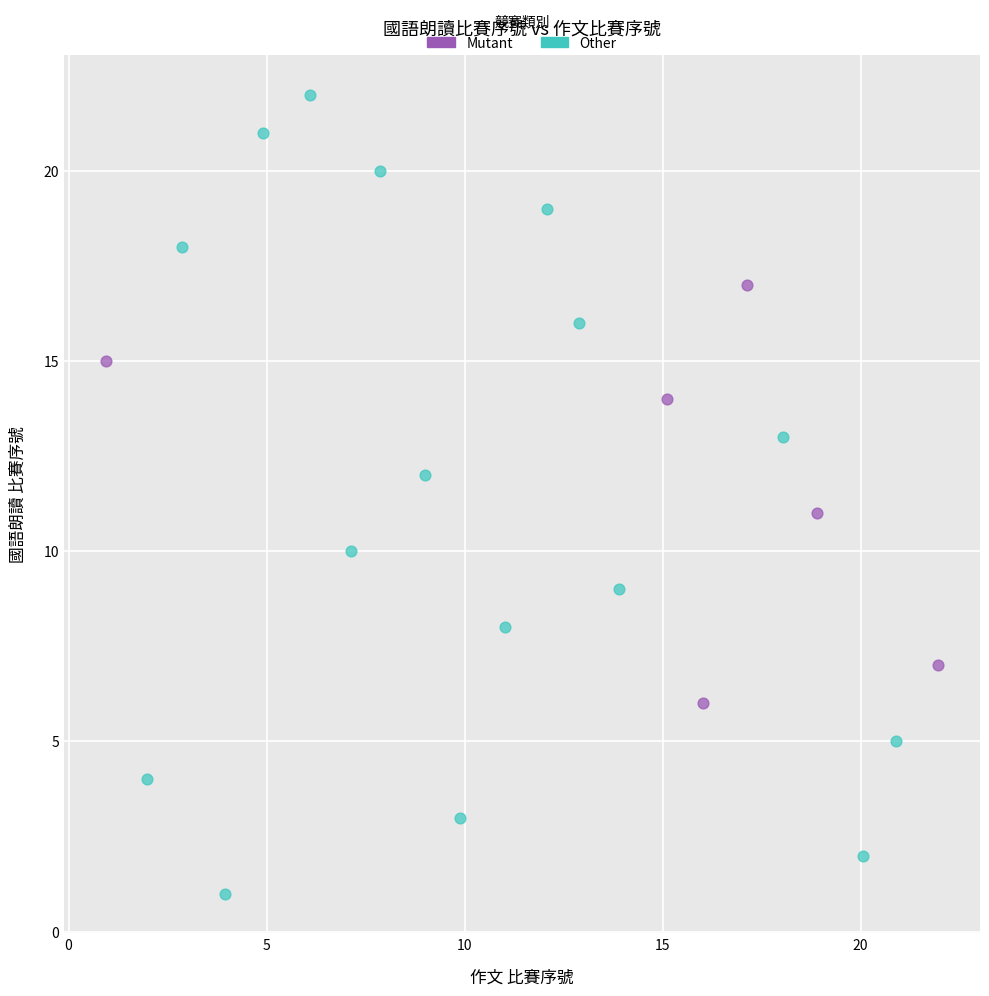

Which series contains the highest Y value?

Other